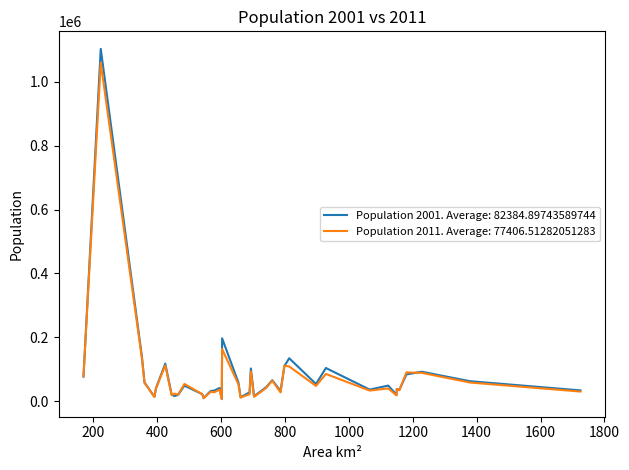

Which series has the largest range (max minus min)?

Population 2001. Average: 82384.89743589744